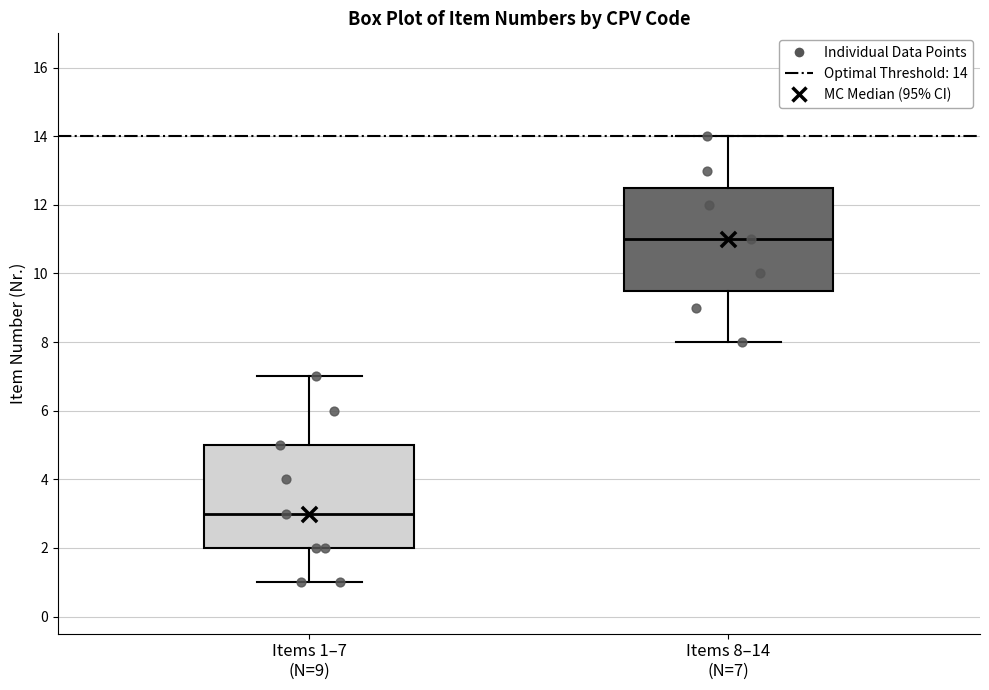

Where does the upper whisker of the box for Items 8–14 (N=7) end on the y-axis? The values are not printed on the chart, so give them approximately, as read against the axis.

14.0